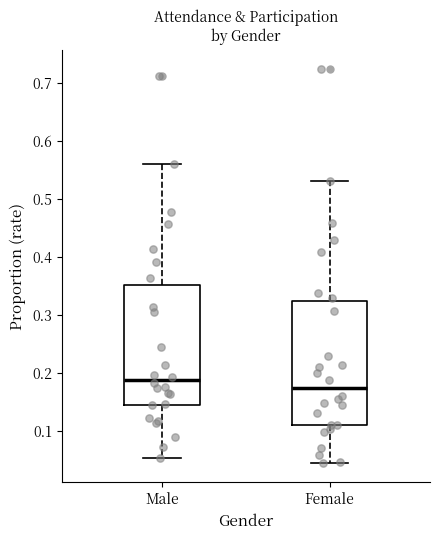

Which box's median line is the lowest?

Female